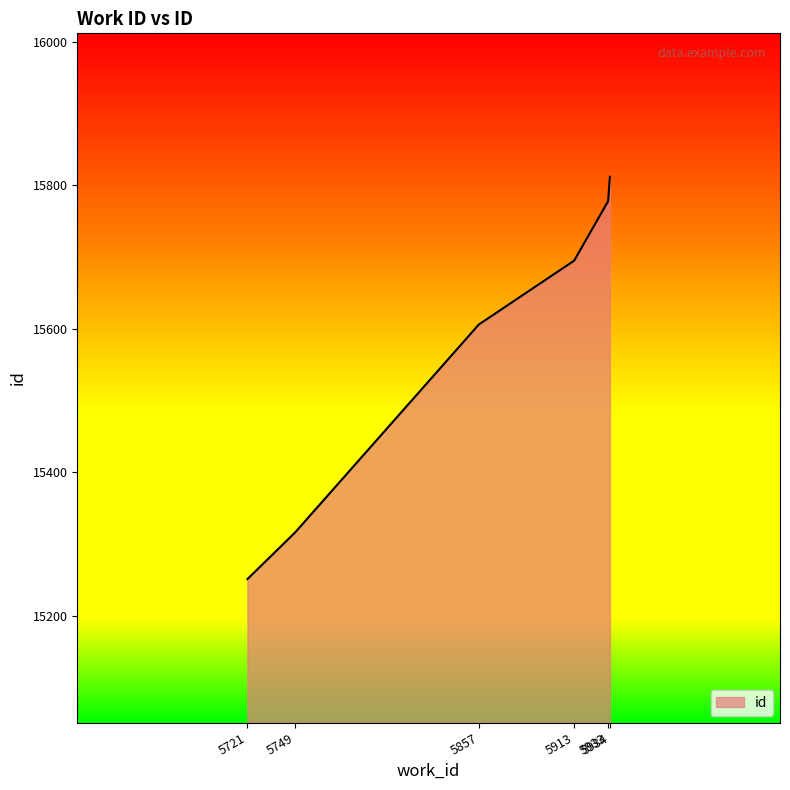

Approximately how many times larger is the value at 5721 compared to 5749?

1.0